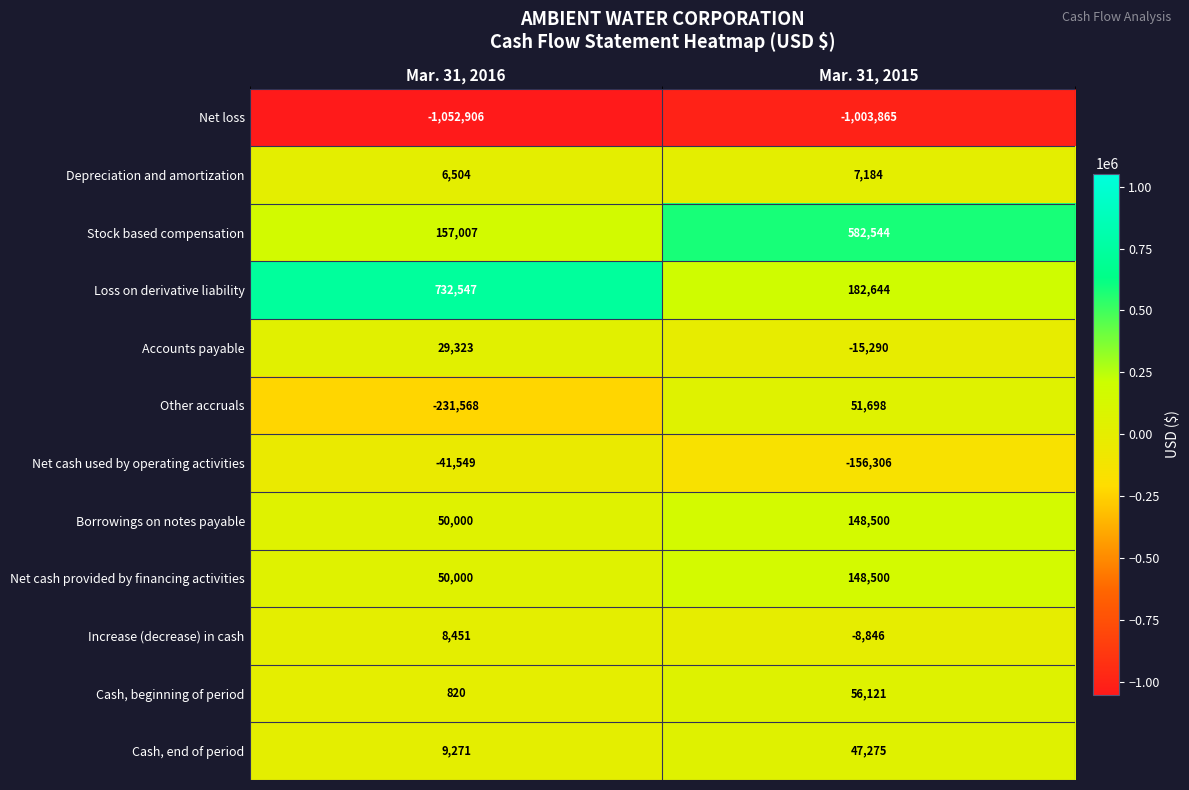

Which series changed the most between Mar. 31, 2016 and Mar. 31, 2015?

Loss on derivative liability